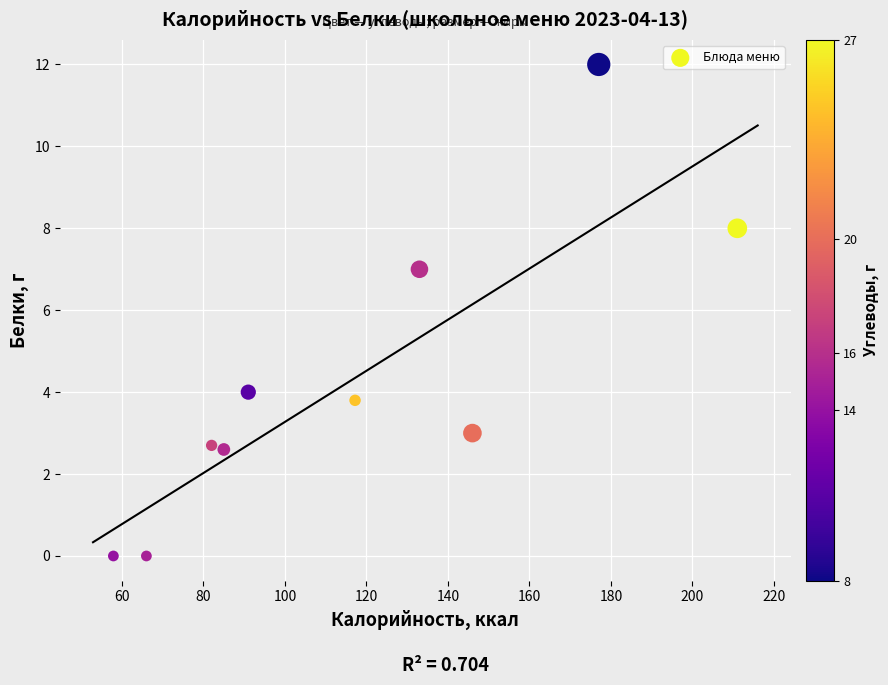

What is the average X value?

116.6